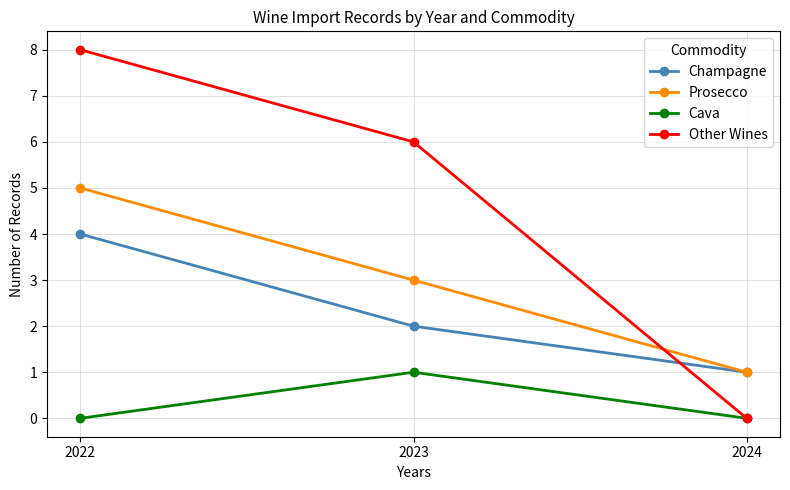

What is the difference between the highest and lowest values at 2023?

5